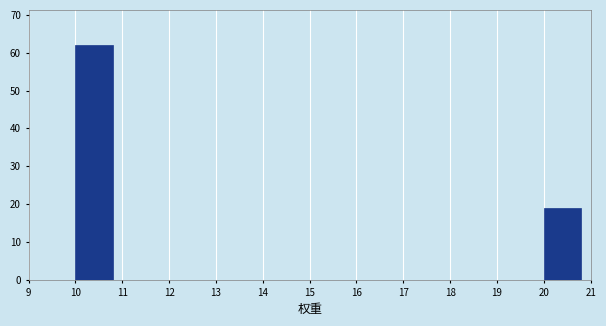

Reading left to right, list every bar in this chart as the range it spans on the x-axis followed by its height. The values are not printed on the chart, so give them approximately, as read against the axis.

9 to 10: 0
10 to 11: 62
11 to 12: 0
12 to 13: 0
13 to 14: 0
14 to 15: 0
15 to 16: 0
16 to 17: 0
17 to 18: 0
18 to 19: 0
19 to 20: 0
20 to 21: 19